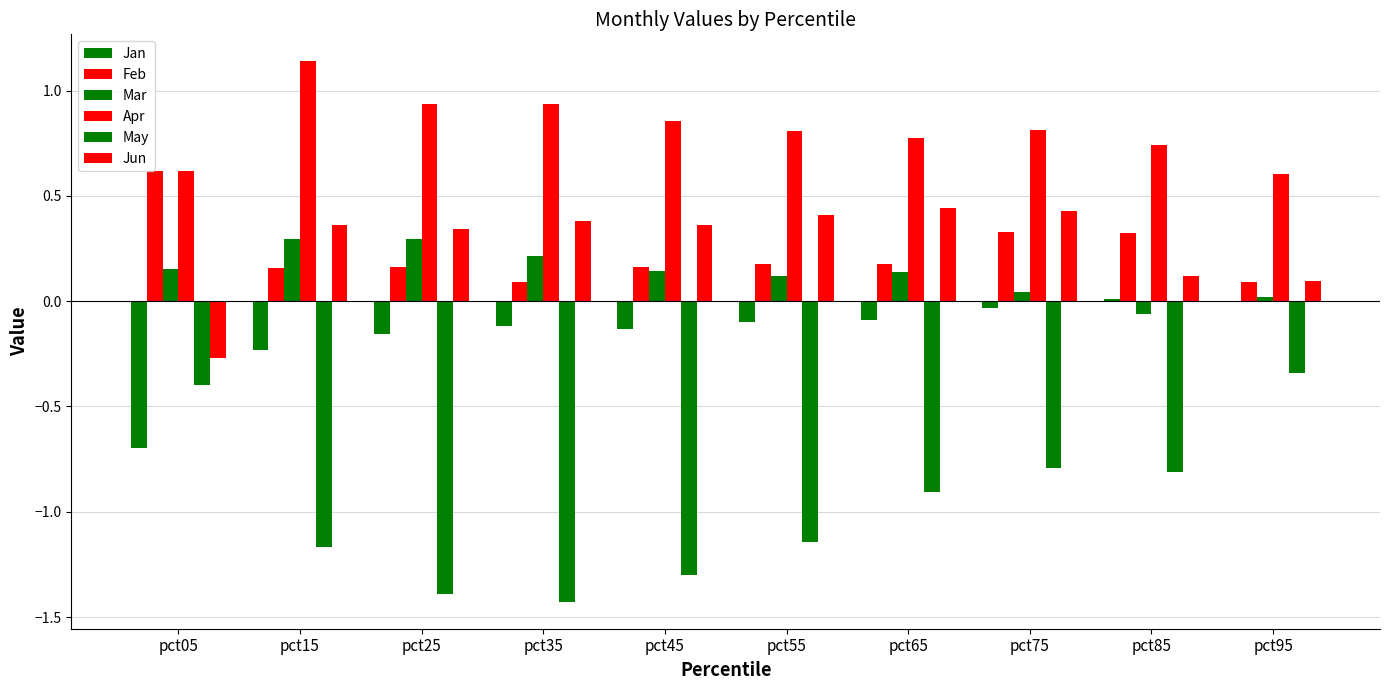

Is it true that Jun equals 0.4 at pct35?

True